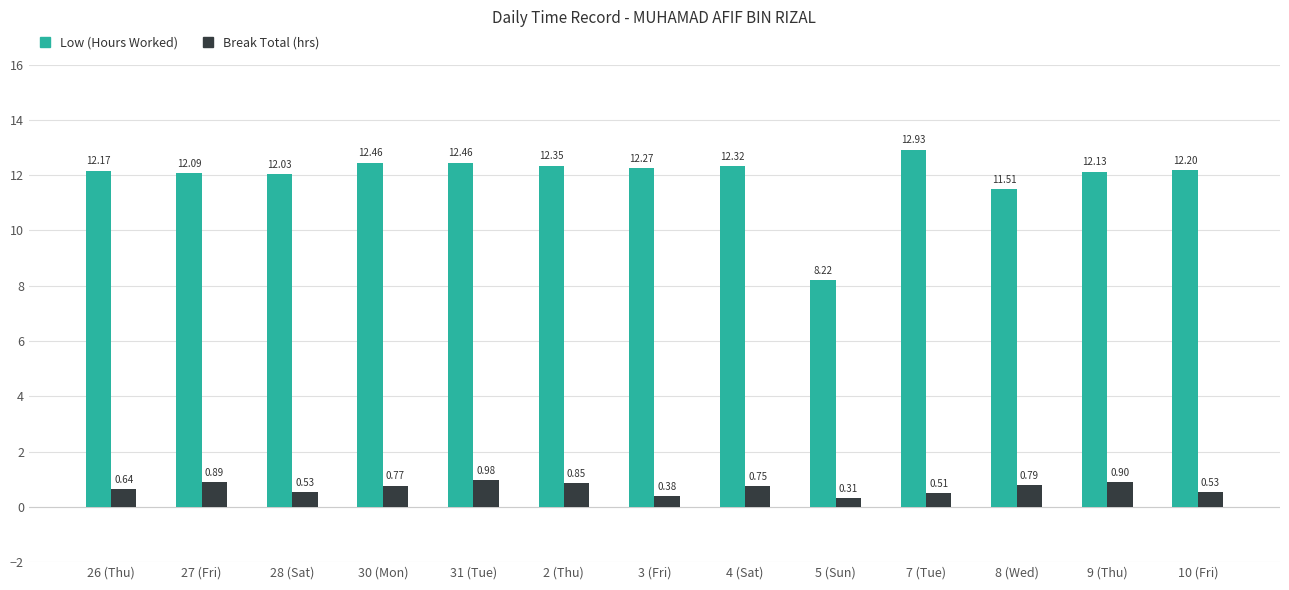

The value of Low (Hours Worked) at 5 (Sun) is 3.0. True or false?

False